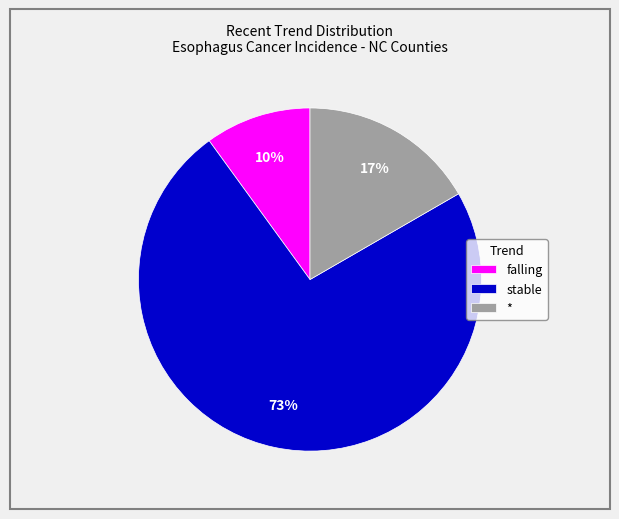

How many slices are in this pie chart?

3